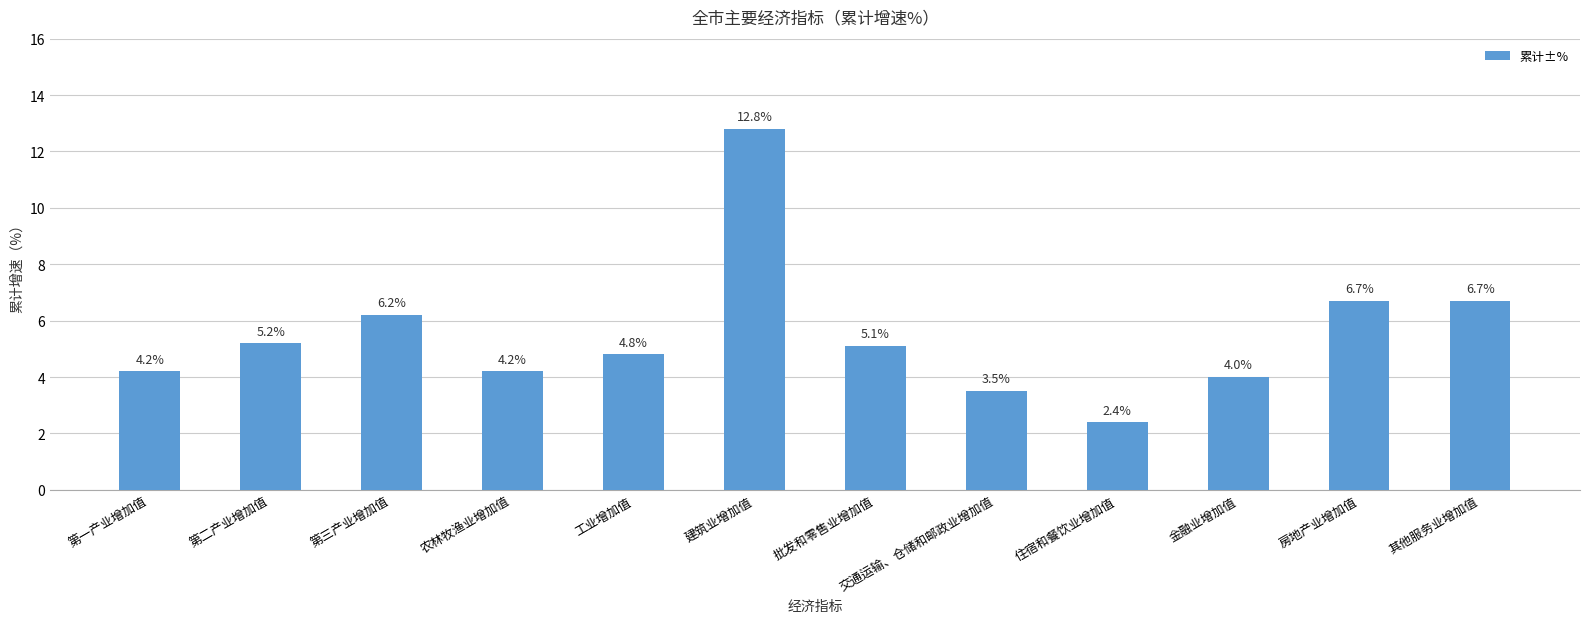

Reading left to right, what are all the values shown in this chart?

第一产业增加值=4.2	第二产业增加值=5.2	第三产业增加值=6.2	农林牧渔业增加值=4.2	工业增加值=4.8	建筑业增加值=12.8	批发和零售业增加值=5.1	交通运输、仓储和邮政业增加值=3.5	住宿和餐饮业增加值=2.4	金融业增加值=4.0	房地产业增加值=6.7	其他服务业增加值=6.7